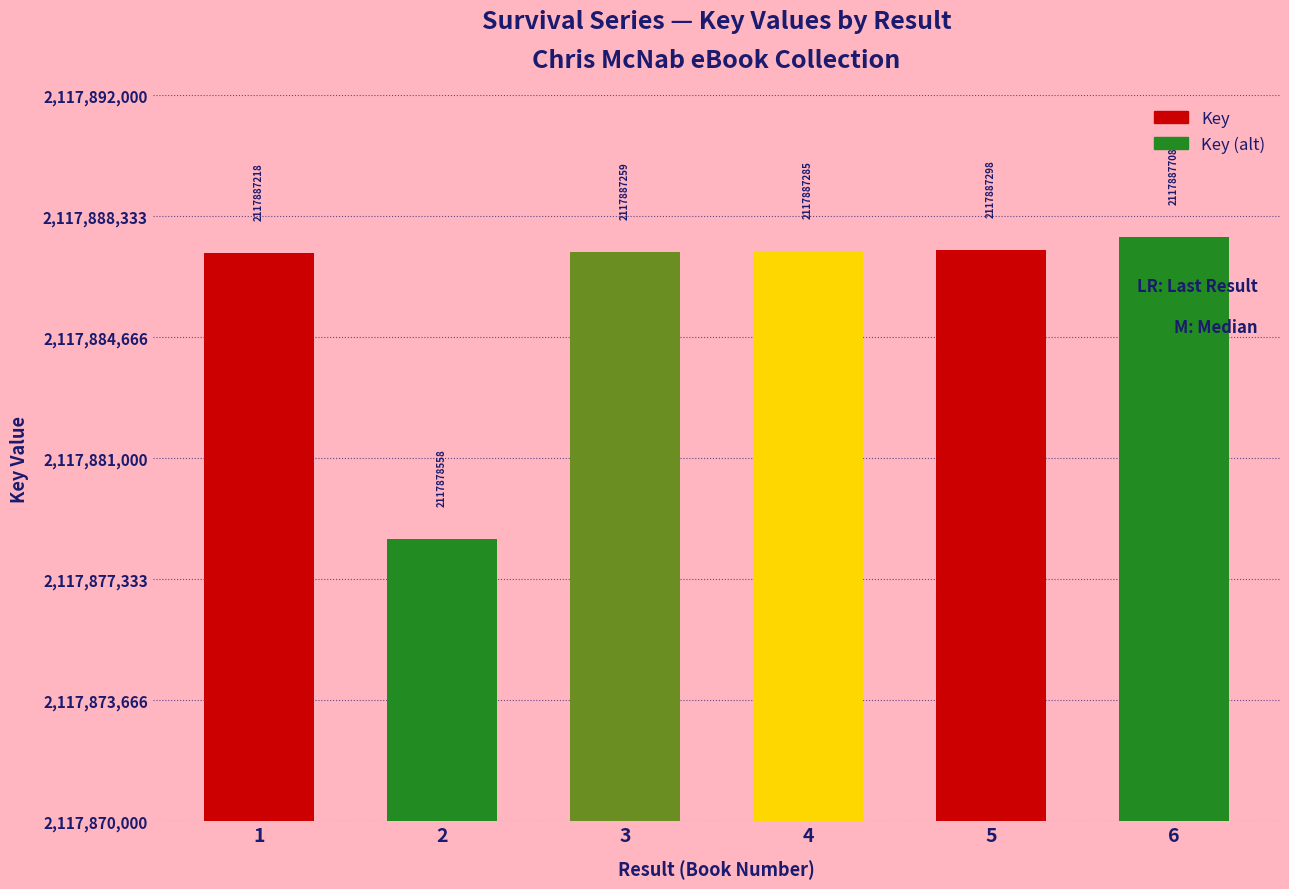

What is the approximate value at 1?

2117887218